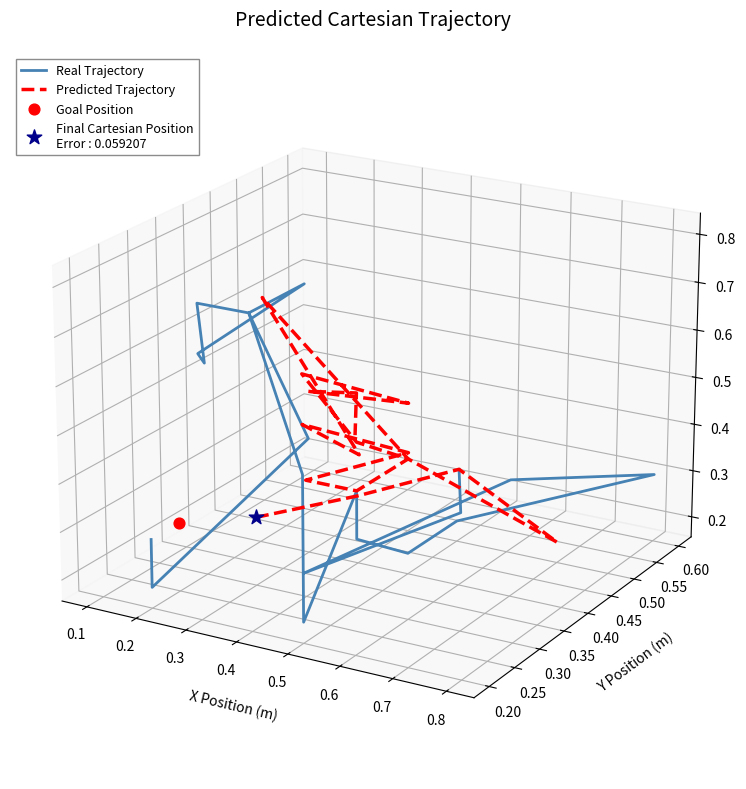

Which series reaches the minimum Y coordinate?

Real Trajectory